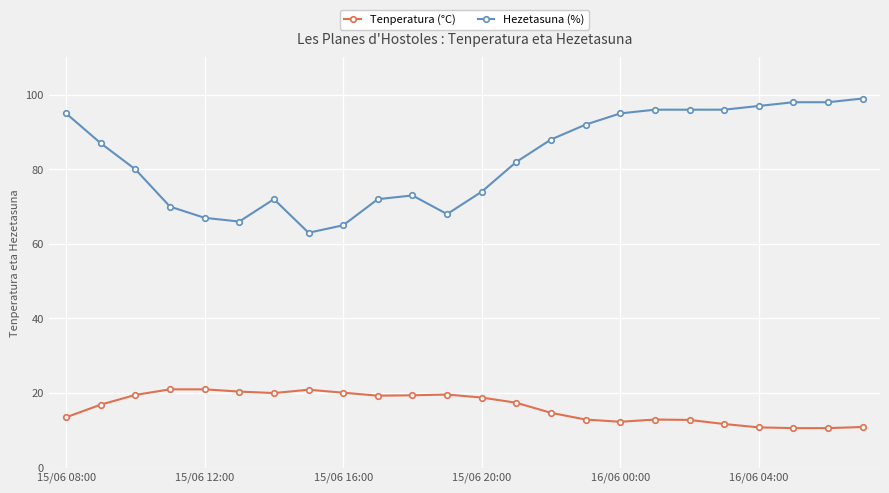

True or false: Hezetasuna (%) and Tenperatura (°C) cross at least once.

False